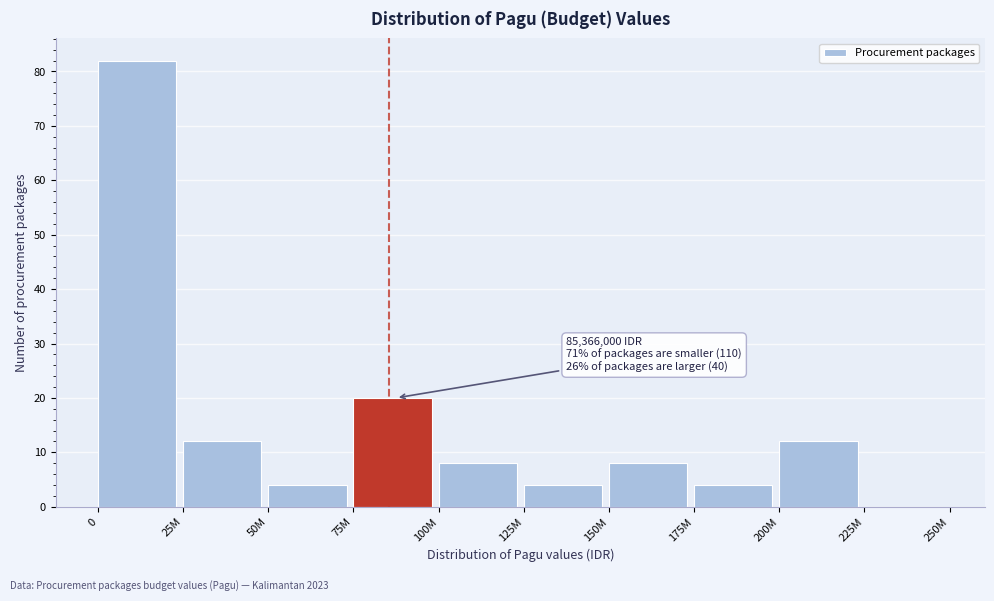

Reading left to right, transcribe all the data shown in this chart.

0=82	25M=12	50M=4	75M=20	100M=8	125M=4	150M=8	175M=4	200M=12	225M=0